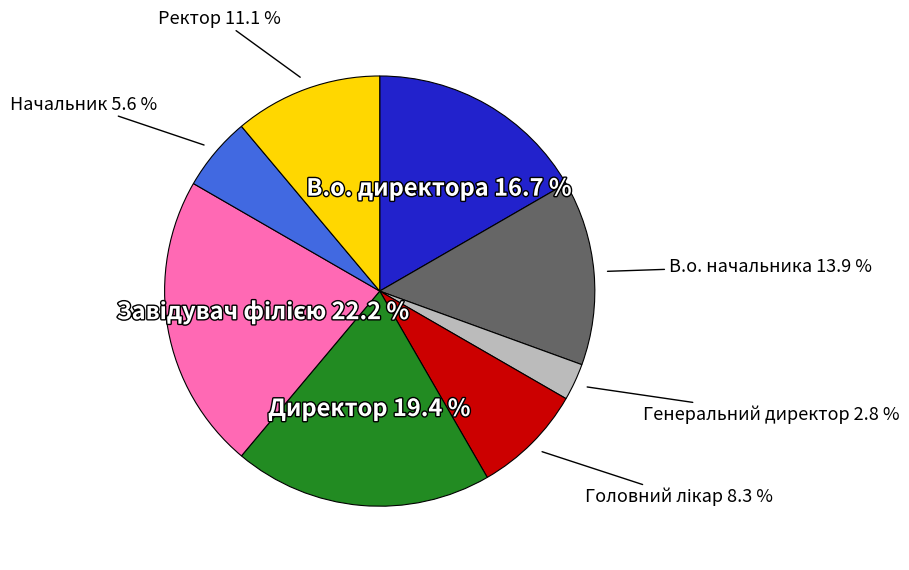

To the nearest percent, what is the average slice percentage?

12%